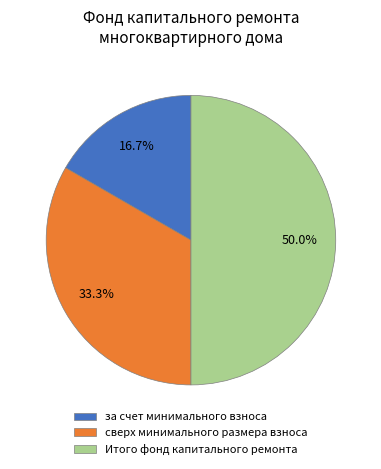

Is it true that сверх минимального размера взноса is 22% of the pie?

False